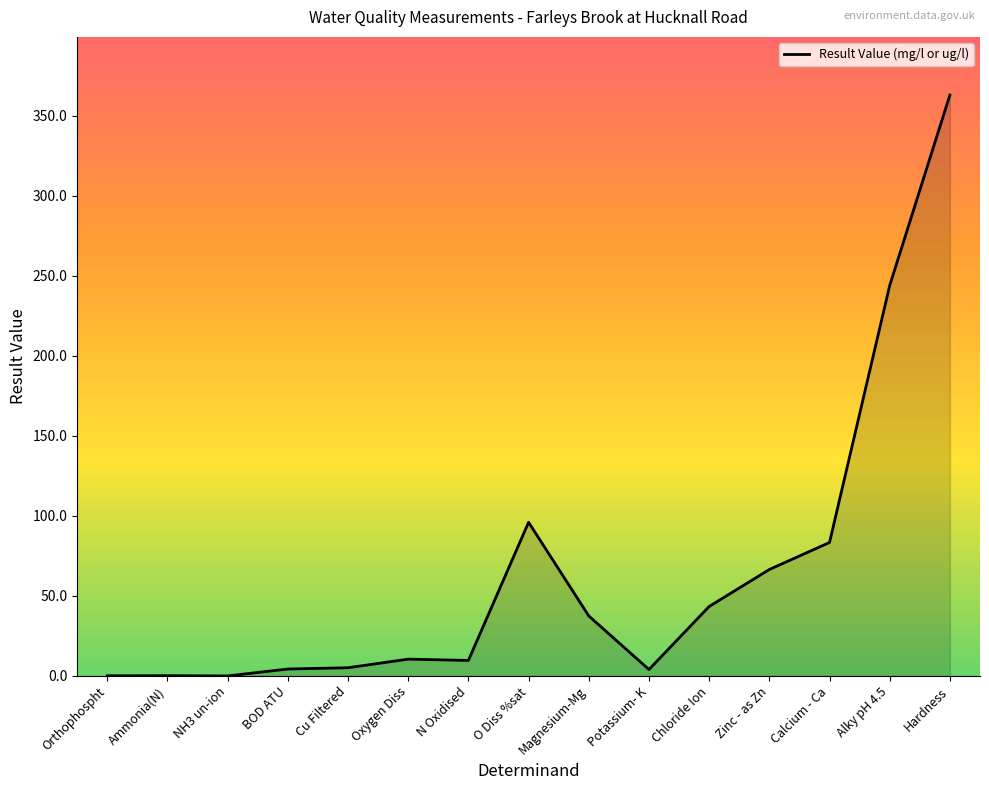

Is it true that the value at Hardness is 363.0?

True